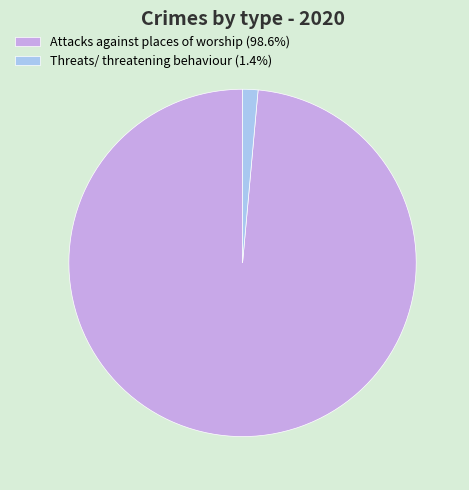

Do Threats/ threatening behaviour and Attacks against places of worship together represent more than half of the pie?

Yes